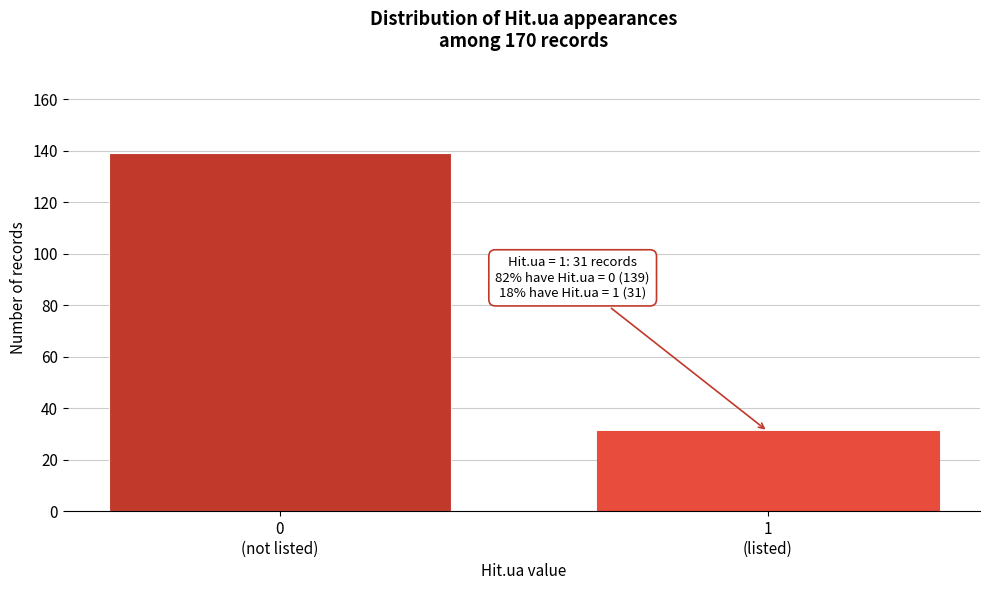

Reading right to left, transcribe all the data shown in this chart.

31	139